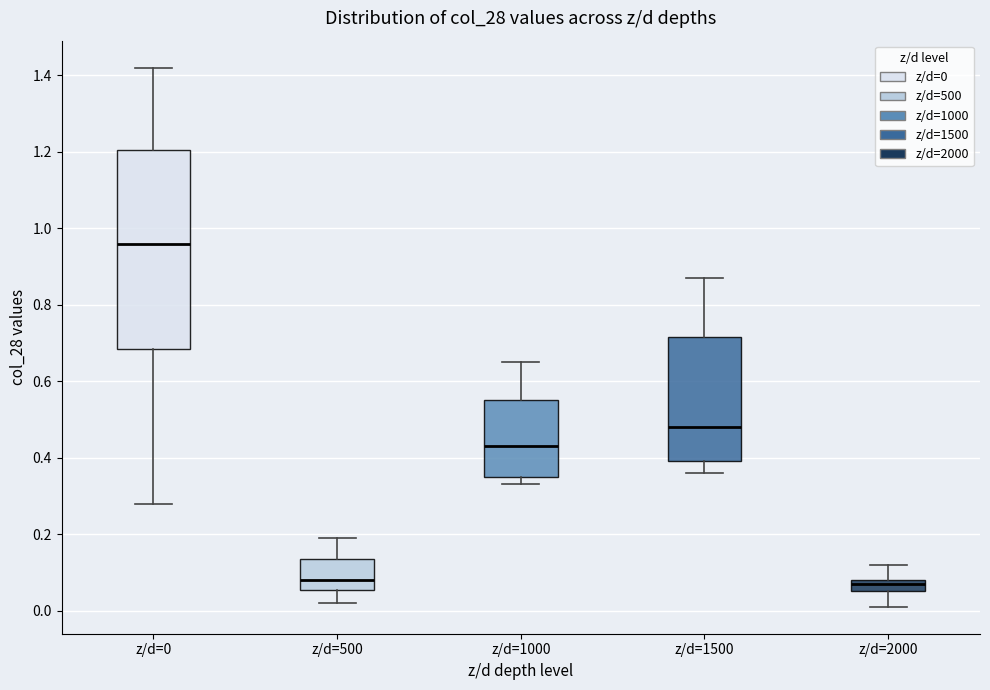

Reading left to right, read every box against the y-axis: the position of its median line, the range the box covers, and the ends of its whiskers. The values are not printed on the chart, so give them approximately, as read against the axis.

z/d=0: median 0.96, box 0.68 to 1.20, whiskers 0.28 to 1.42
z/d=500: median 0.08, box 0.06 to 0.14, whiskers 0.02 to 0.20
z/d=1000: median 0.44, box 0.36 to 0.56, whiskers 0.34 to 0.66
z/d=1500: median 0.48, box 0.40 to 0.72, whiskers 0.36 to 0.88
z/d=2000: median 0.08 (just below the box's upper edge), box 0.06 to 0.08, whiskers 0.02 to 0.12